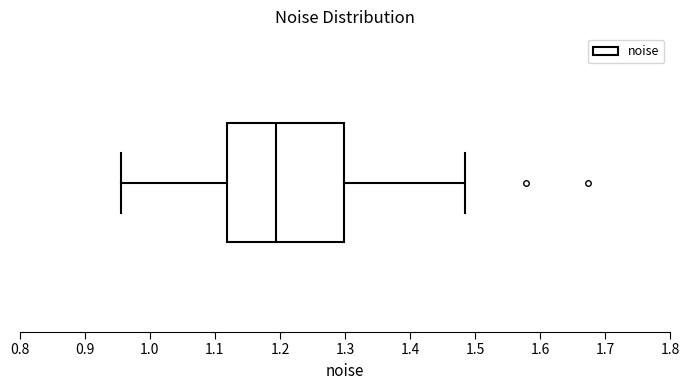

Read this box plot against the x-axis: the position of the median line, the range covered by the box, and the ends of both whiskers. The values are not printed on the chart, so give them approximately, as read against the axis.

median 1.19, box 1.12 to 1.30, whiskers 0.95 to 1.49